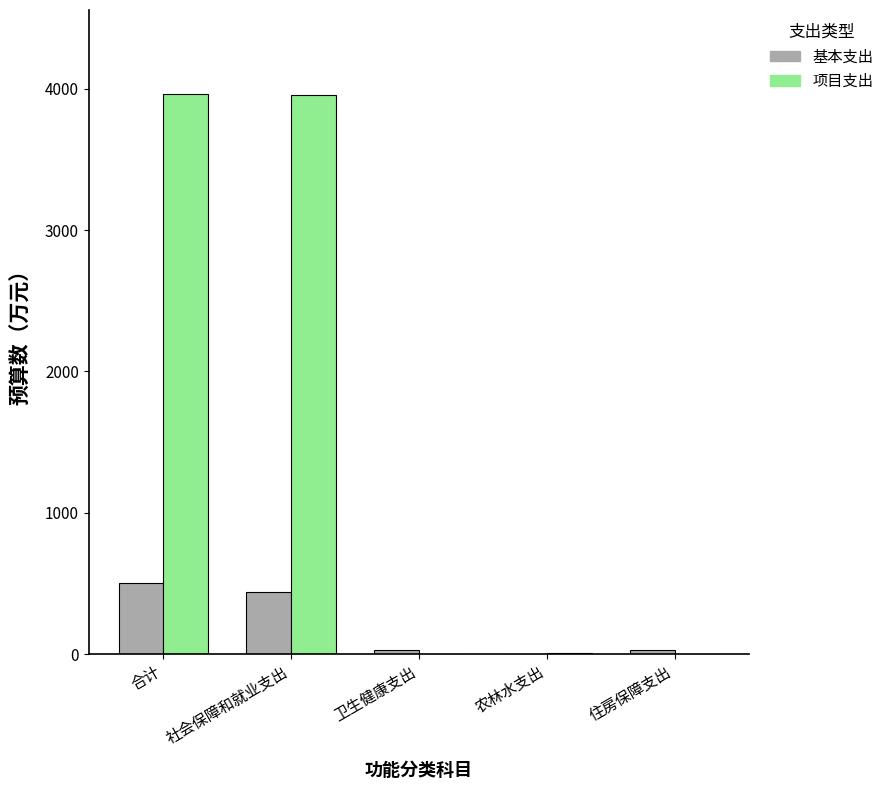

The value of 项目支出 at 卫生健康支出 is 0.0. True or false?

True